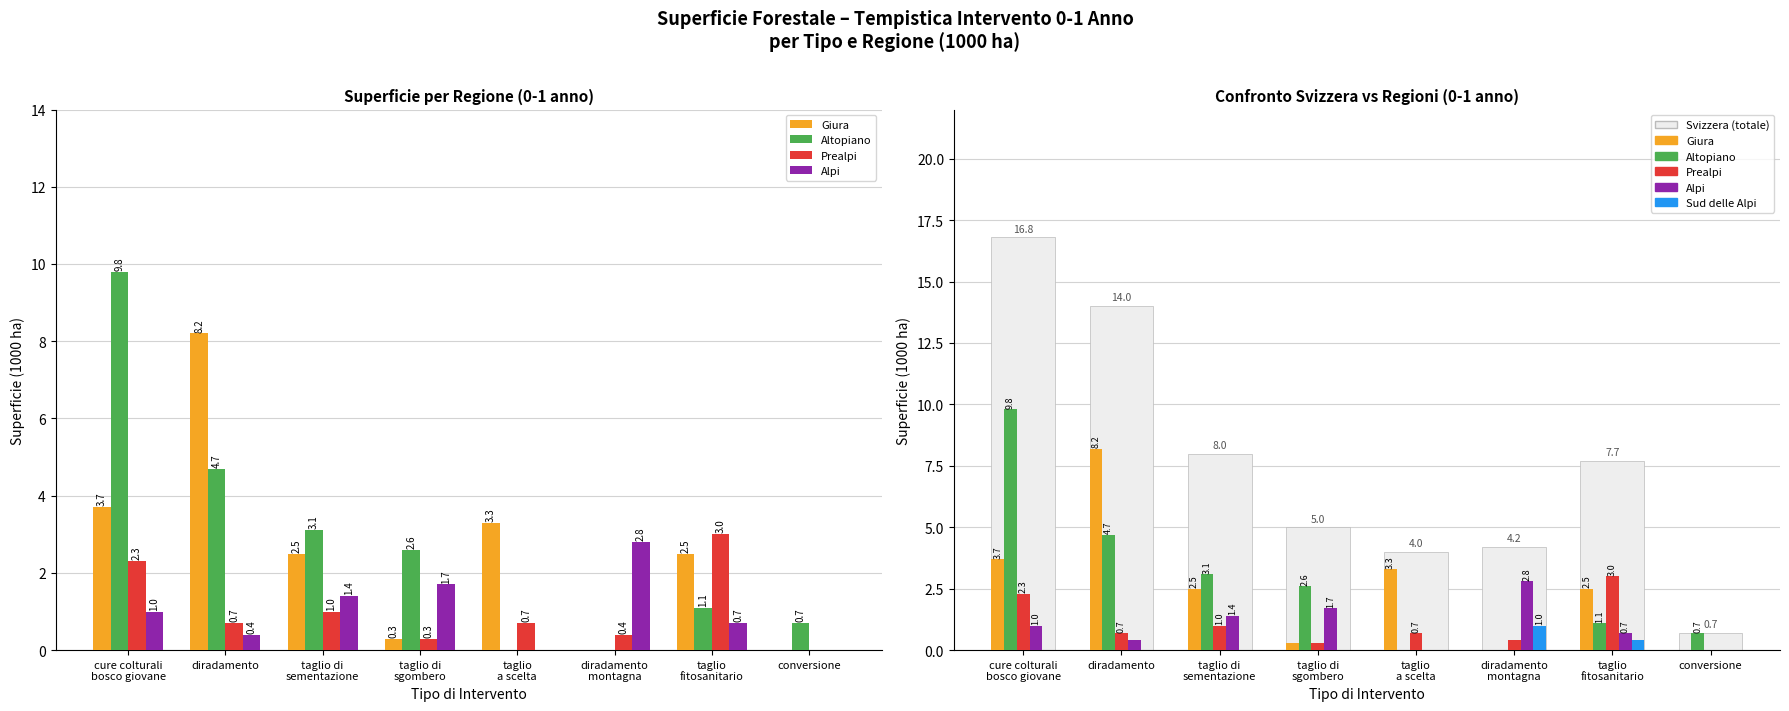

Reading left to right, what are all the values shown in this chart?

Giura: 3.7	8.2	2.5	0.3	3.3	0.0	2.5	0.0
Altopiano: 9.8	4.7	3.1	2.6	0.0	0.0	1.1	0.7
Prealpi: 2.3	0.7	1.0	0.3	0.7	0.4	3.0	0.0
Alpi: 1.0	0.4	1.4	1.7	0.0	2.8	0.7	0.0
Sud delle Alpi: 0.0	0.0	0.0	0.0	0.0	1.0	0.4	0.0